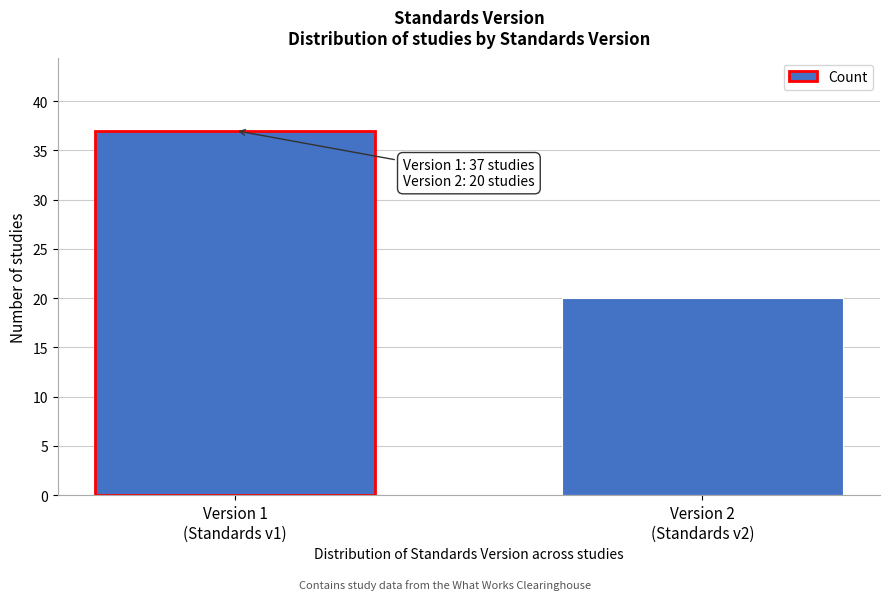

Reading right to left, extract all data points from this chart.

20	37